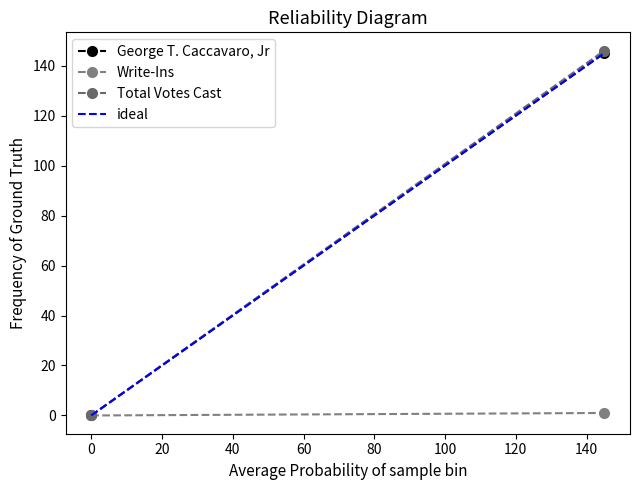

Rank the series at 0 from highest to lowest value.

George T. Caccavaro, Jr, Write-Ins, Total Votes Cast, ideal